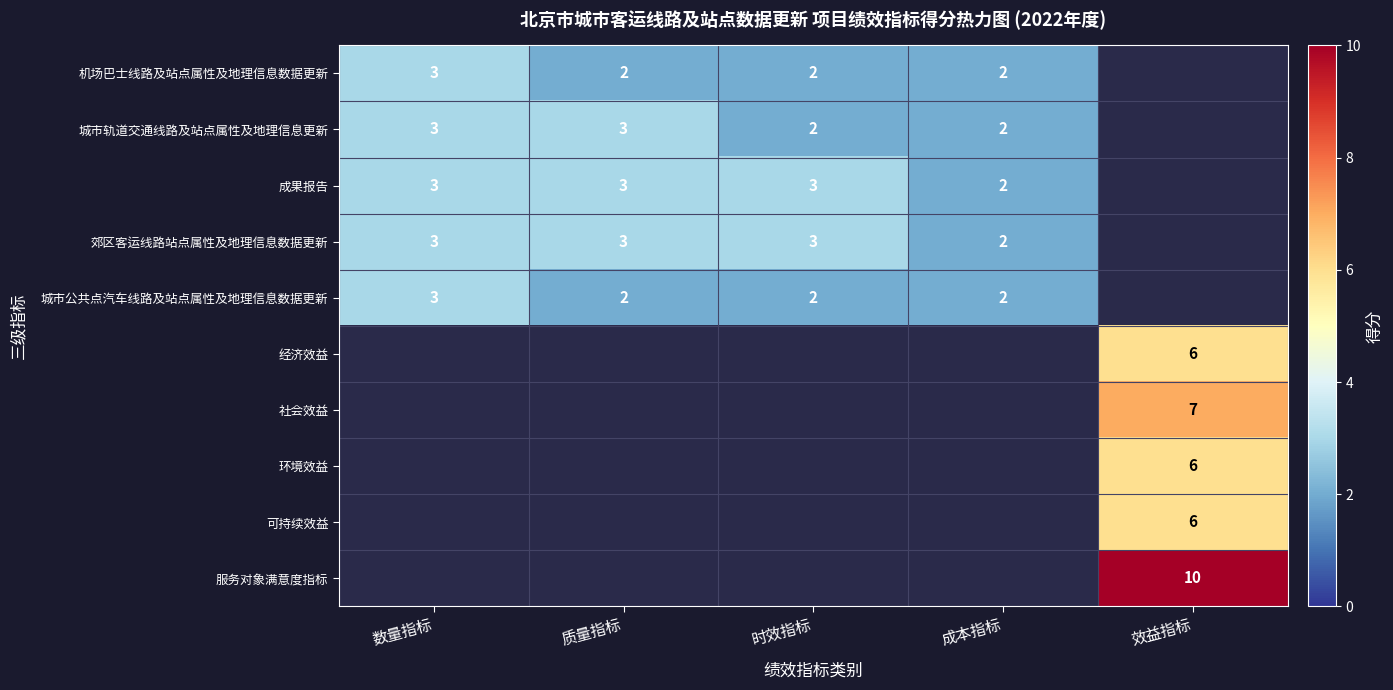

The 社会效益 series shows 7 at 效益指标. True or false?

True